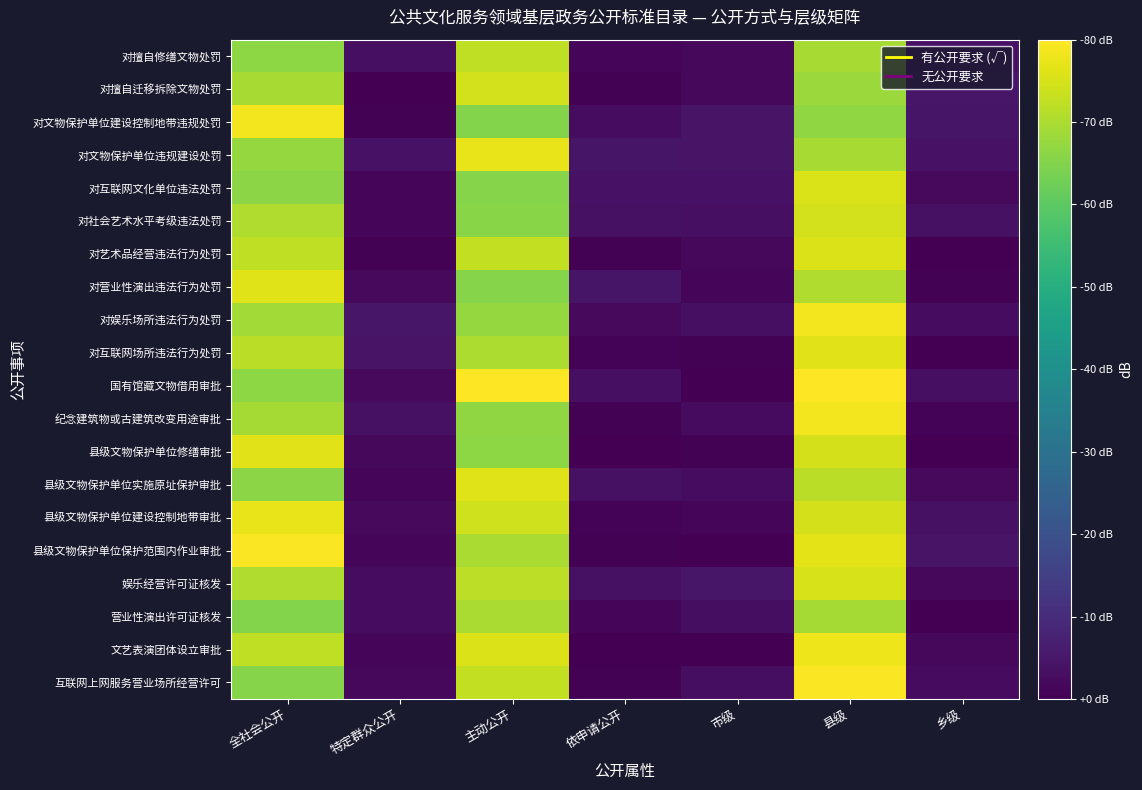

Reading left to right, what are all the values shown in this chart?

互联网上网服务营业场所经营许可: 全社会公开=-14.4	特定群众公开=-78.3	主动公开=-7.5	依申请公开=-79.5	市级=-77.1	县级=-0.6	乡级=-77.7
文艺表演团体设立审批: 全社会公开=-7.5	特定群众公开=-78.6	主动公开=-4.2	依申请公开=-79.8	市级=-79.8	县级=-2.2	乡级=-78.2
营业性演出许可证核发: 全社会公开=-14.8	特定群众公开=-77.4	主动公开=-10.1	依申请公开=-78.9	市级=-76.9	县级=-10.9	乡级=-79.7
娱乐经营许可证核发: 全社会公开=-9.5	特定群众公开=-77.3	主动公开=-8.0	依申请公开=-76.4	市级=-75.1	县级=-4.8	乡级=-78.4
县级文物保护单位保护范围内作业审批: 全社会公开=-0.6	特定群众公开=-78.6	主动公开=-10.2	依申请公开=-79.6	市级=-79.9	县级=-3.4	乡级=-75.8
县级文物保护单位建设控制地带审批: 全社会公开=-2.6	特定群众公开=-78.0	主动公开=-5.8	依申请公开=-79.2	市级=-78.7	县级=-5.1	乡级=-76.4
县级文物保护单位实施原址保护审批: 全社会公开=-13.9	特定群众公开=-78.6	主动公开=-3.9	依申请公开=-76.3	市级=-77.2	县级=-8.3	乡级=-77.9
县级文物保护单位修缮审批: 全社会公开=-3.6	特定群众公开=-78.2	主动公开=-13.5	依申请公开=-79.9	市级=-79.4	县级=-5.1	乡级=-79.8
纪念建筑物或古建筑改变用途审批: 全社会公开=-10.9	特定群众公开=-76.5	主动公开=-13.3	依申请公开=-79.5	市级=-77.5	县级=-1.3	乡级=-79.1
国有馆藏文物借用审批: 全社会公开=-13.5	特定群众公开=-78.0	主动公开=-0.1	依申请公开=-76.8	市级=-79.8	县级=-0.1	乡级=-76.9
对互联网场所违法行为处罚: 全社会公开=-8.2	特定群众公开=-75.7	主动公开=-9.8	依申请公开=-79.2	市级=-79.6	县级=-3.6	乡级=-79.9
对娱乐场所违法行为处罚: 全社会公开=-11.2	特定群众公开=-75.3	主动公开=-12.7	依申请公开=-78.1	市级=-76.8	县级=-1.4	乡级=-77.3
对营业性演出违法行为处罚: 全社会公开=-4.0	特定群众公开=-78.1	主动公开=-14.6	依申请公开=-75.5	市级=-79.0	县级=-9.5	乡级=-79.5
对艺术品经营违法行为处罚: 全社会公开=-7.5	特定群众公开=-79.5	主动公开=-7.4	依申请公开=-79.6	市级=-78.4	县级=-4.2	乡级=-79.9
对社会艺术水平考级违法处罚: 全社会公开=-9.7	特定群众公开=-78.6	主动公开=-14.1	依申请公开=-76.5	市级=-76.9	县级=-5.6	乡级=-76.3
对互联网文化单位违法处罚: 全社会公开=-13.9	特定群众公开=-78.6	主动公开=-14.5	依申请公开=-76.2	市级=-76.0	县级=-4.4	乡级=-77.9
对文物保护单位违规建设处罚: 全社会公开=-12.8	特定群众公开=-76.1	主动公开=-2.5	依申请公开=-75.3	市级=-75.7	县级=-10.4	乡级=-76.2
对文物保护单位建设控制地带违规处罚: 全社会公开=-1.5	特定群众公开=-79.5	主动公开=-14.9	依申请公开=-77.5	市级=-75.9	县级=-13.2	乡级=-75.5
对擅自迁移拆除文物处罚: 全社会公开=-10.5	特定群众公开=-79.9	主动公开=-5.4	依申请公开=-79.5	市级=-78.4	县级=-12.2	乡级=-75.2
对擅自修缮文物处罚: 全社会公开=-13.7	特定群众公开=-76.8	主动公开=-7.5	依申请公开=-78.5	市级=-78.4	县级=-10.5	乡级=-76.2